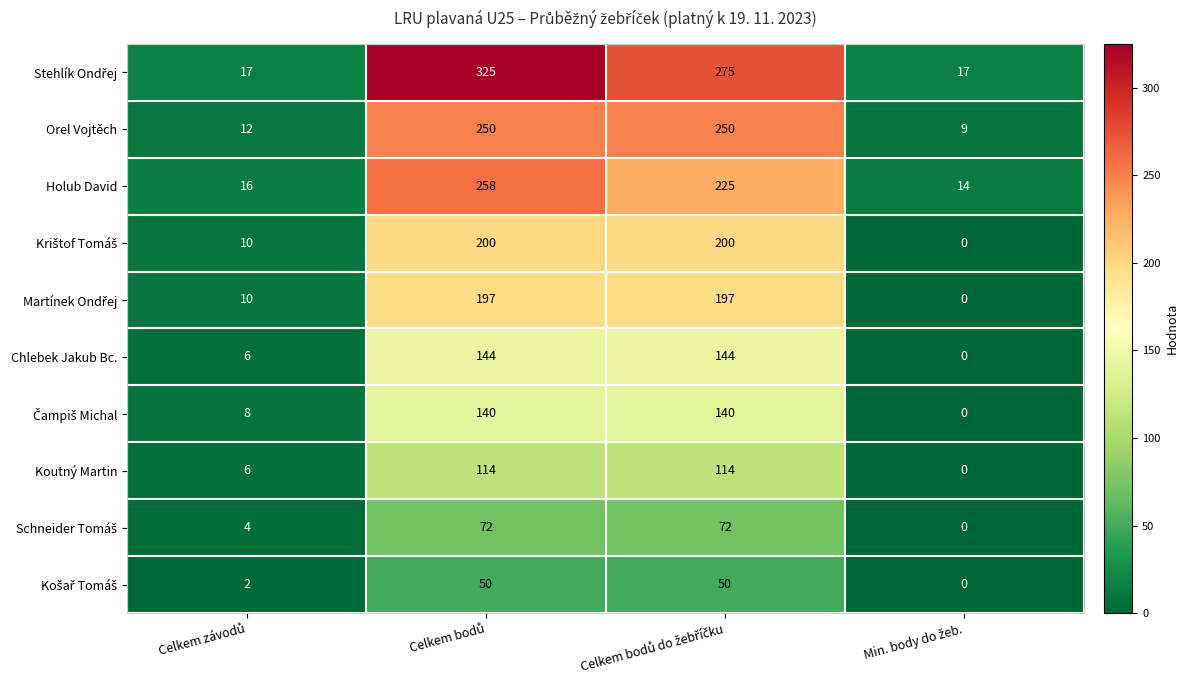

What is the greatest value displayed?

325